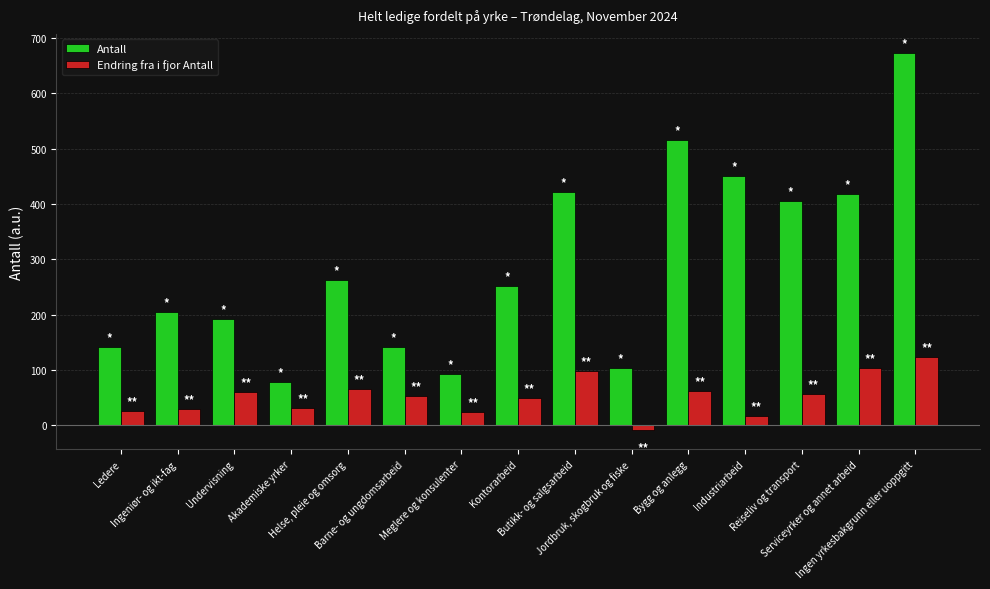

How many bars are there in each group?

2